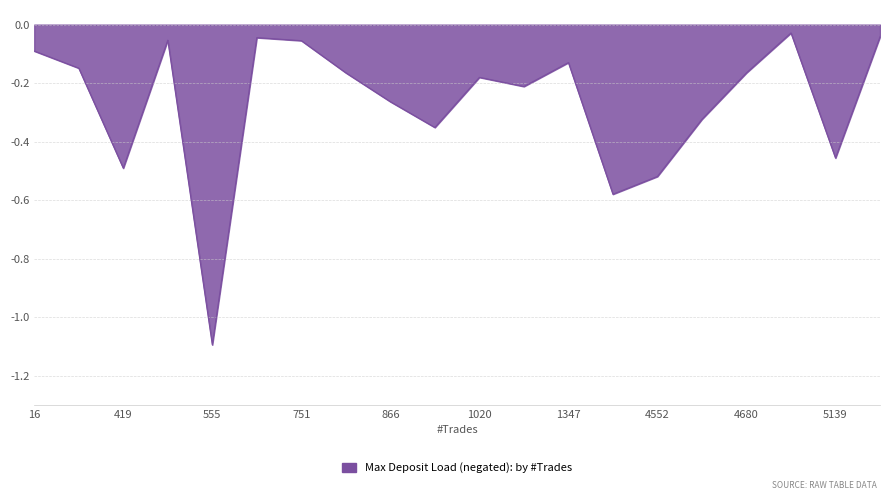

What is the difference between the maximum and minimum values?

1.1